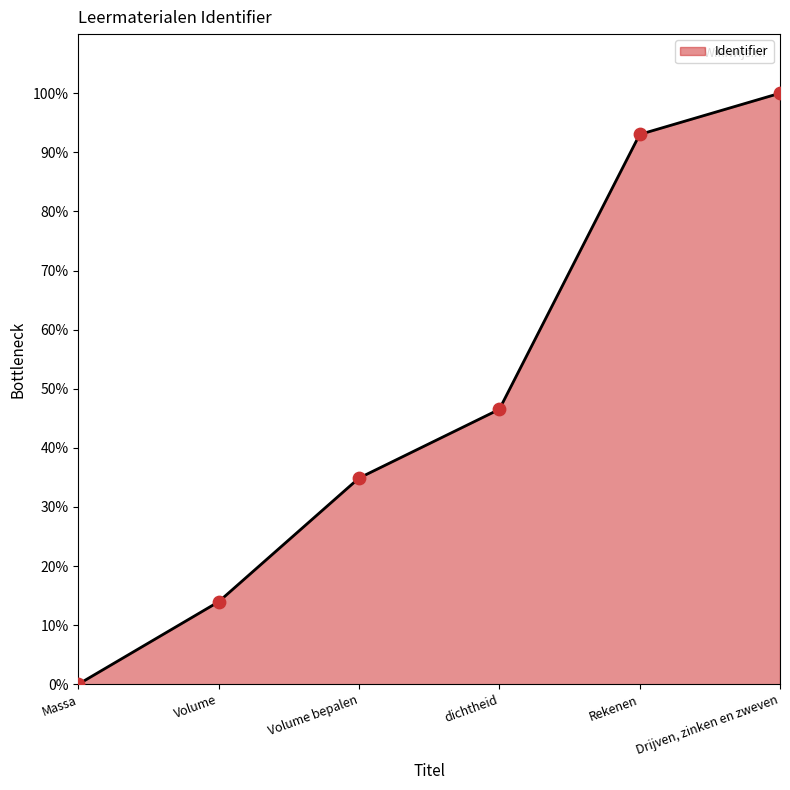

Between Volume and Rekenen, which is larger?

Rekenen